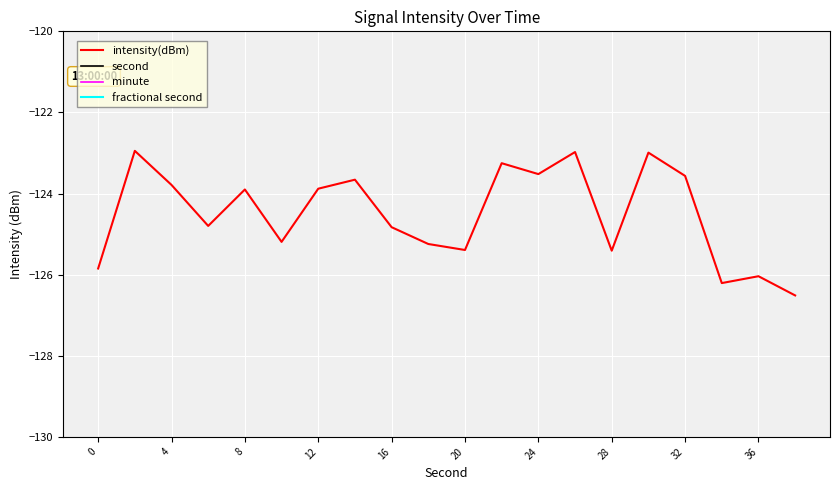

What is the difference between the second values at 24 and 4?

10.0